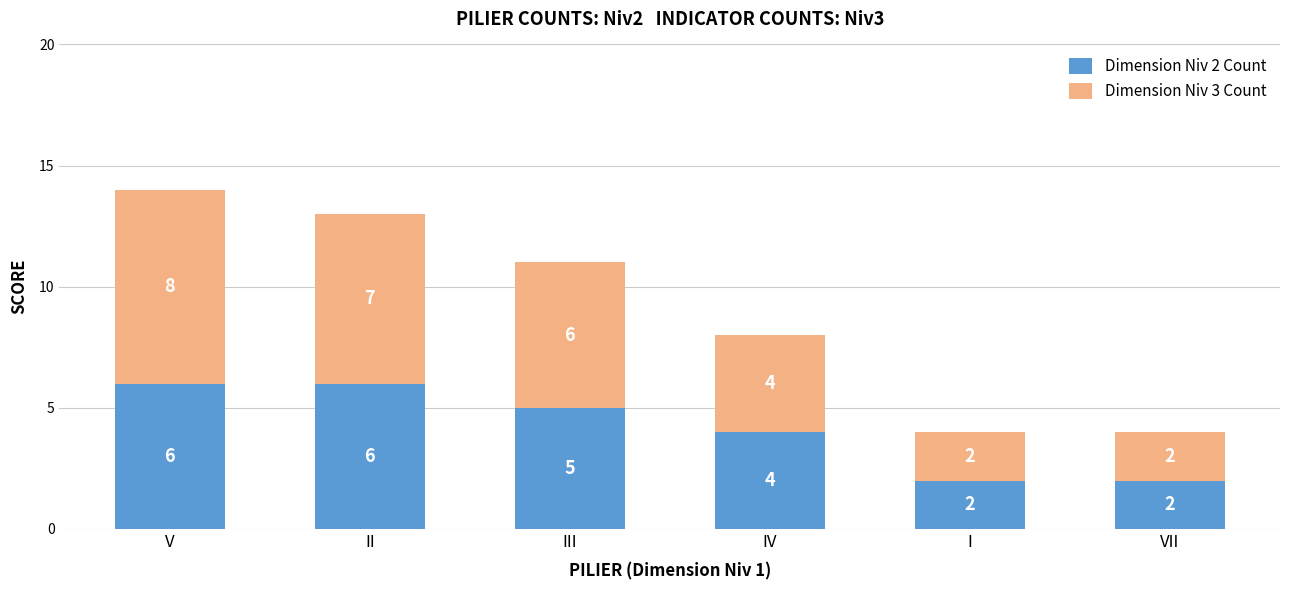

At which label is Dimension Niv 2 Count closest to 4?

IV